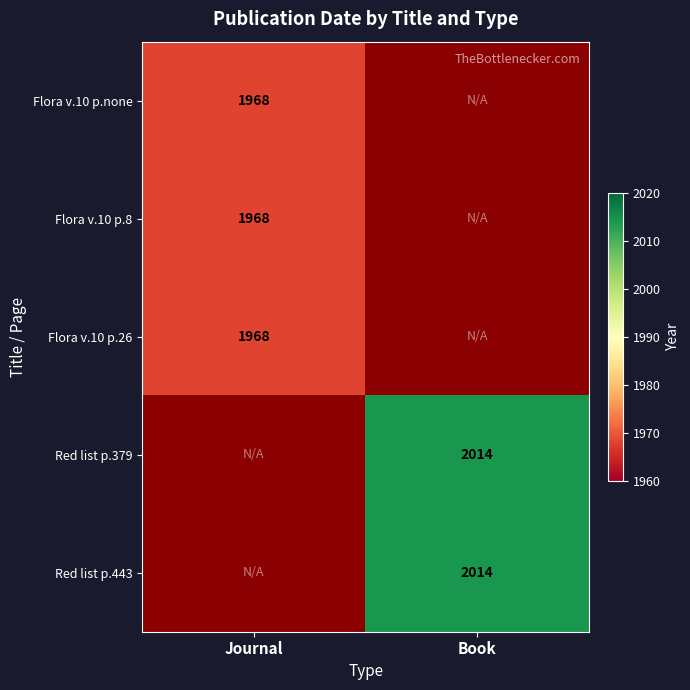

Is it true that Red list p.443 equals 3531.9 at Book?

False